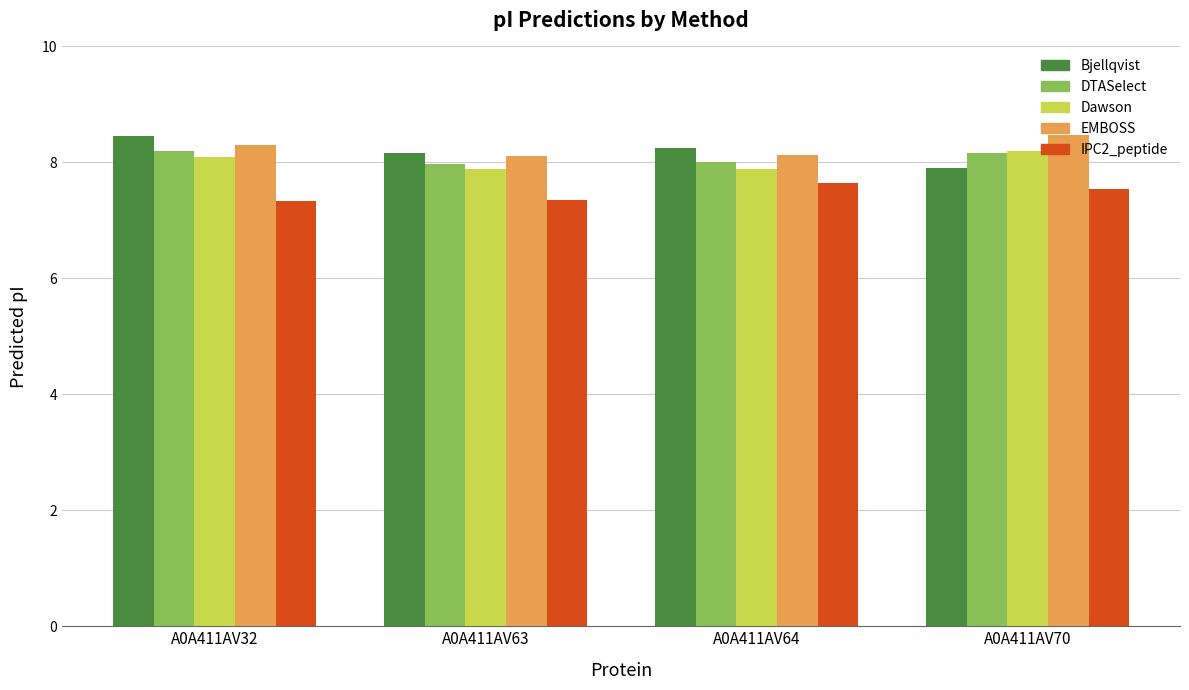

What is the spread (max minus min) of values at A0A411AV63?

0.8